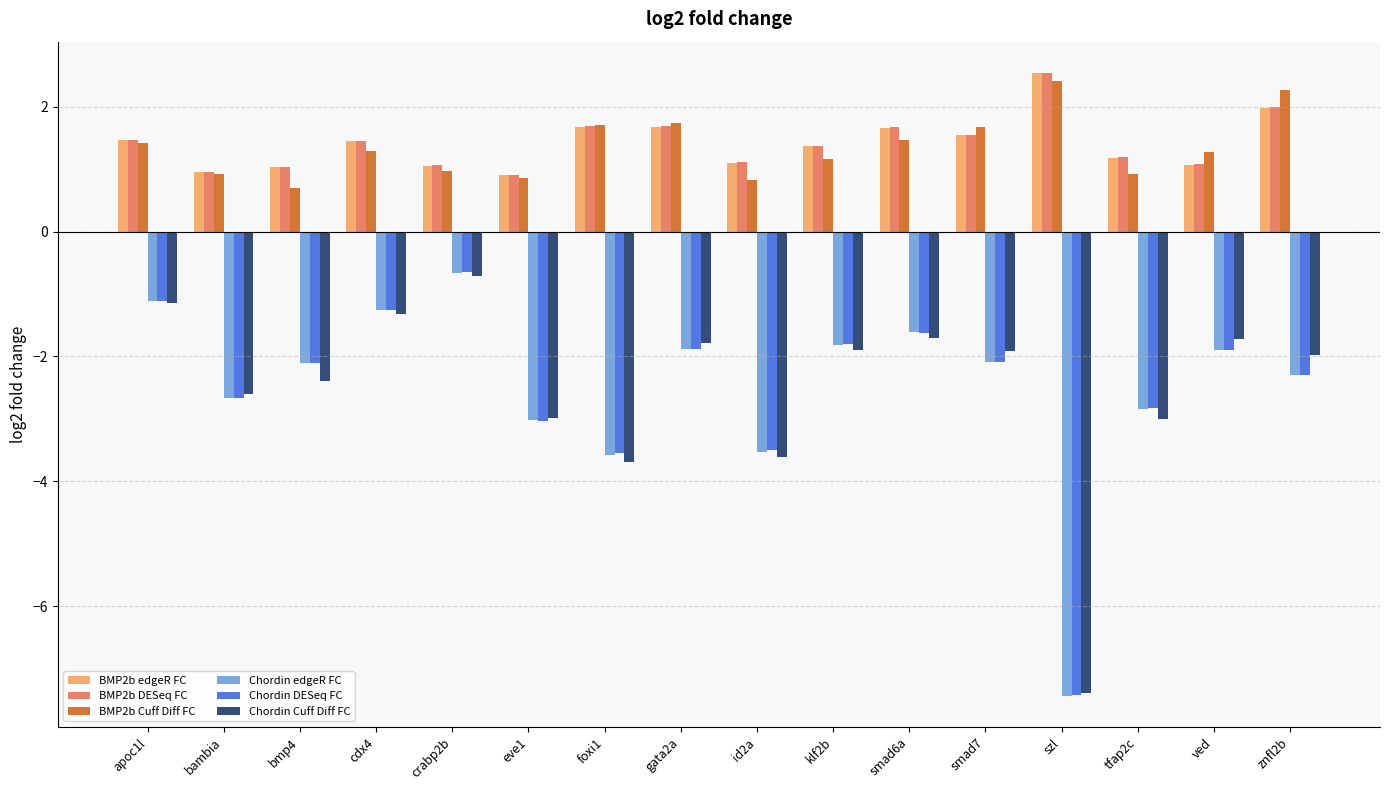

At how many categories does at least one series exceed -1?

16